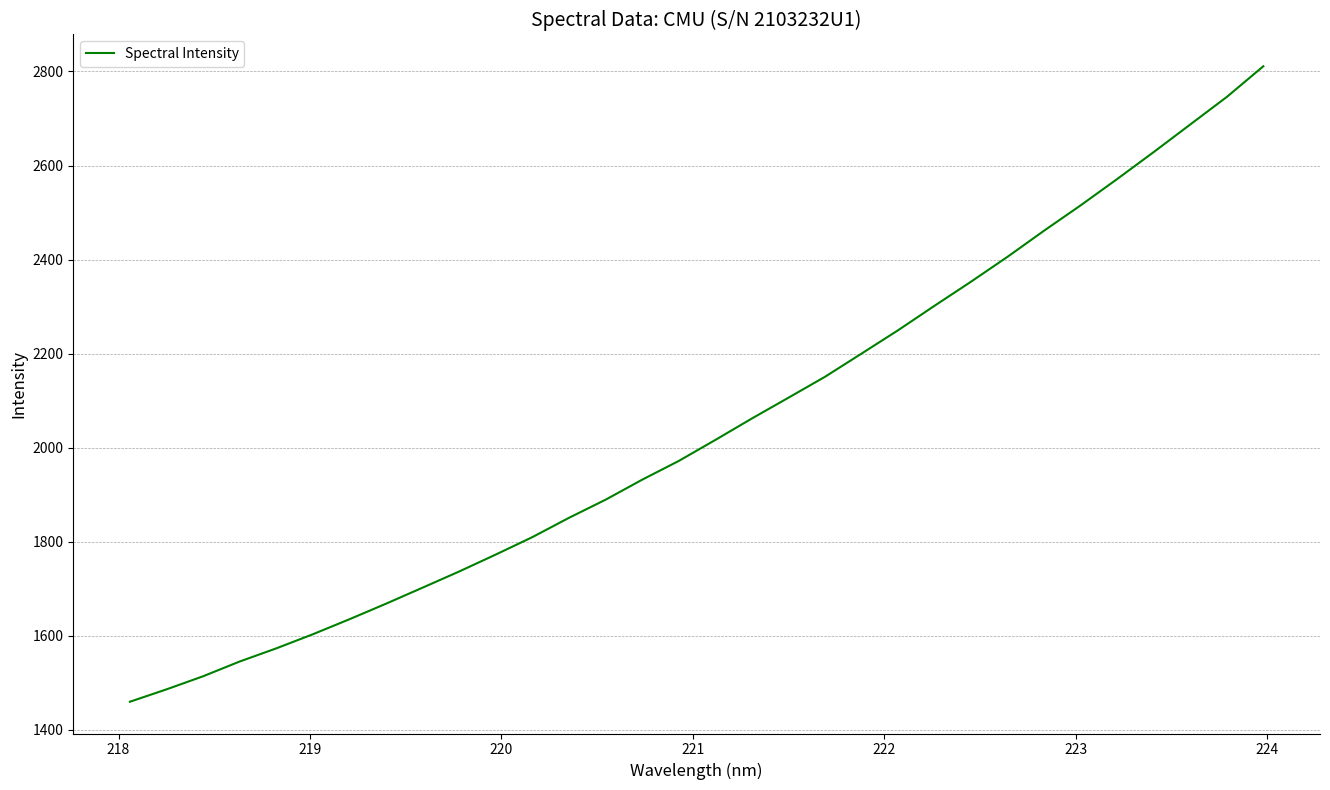

What is the smallest value displayed?

1460.0